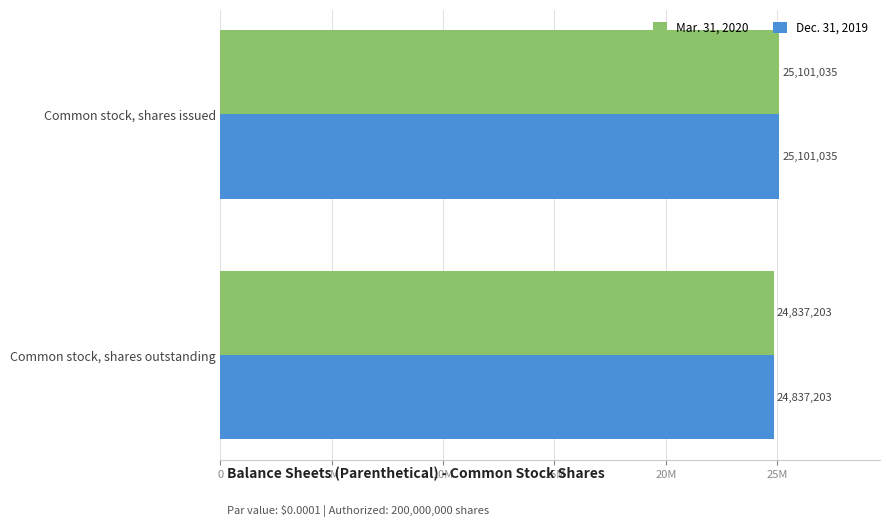

What are all the series names shown in the legend?

Mar. 31, 2020, Dec. 31, 2019